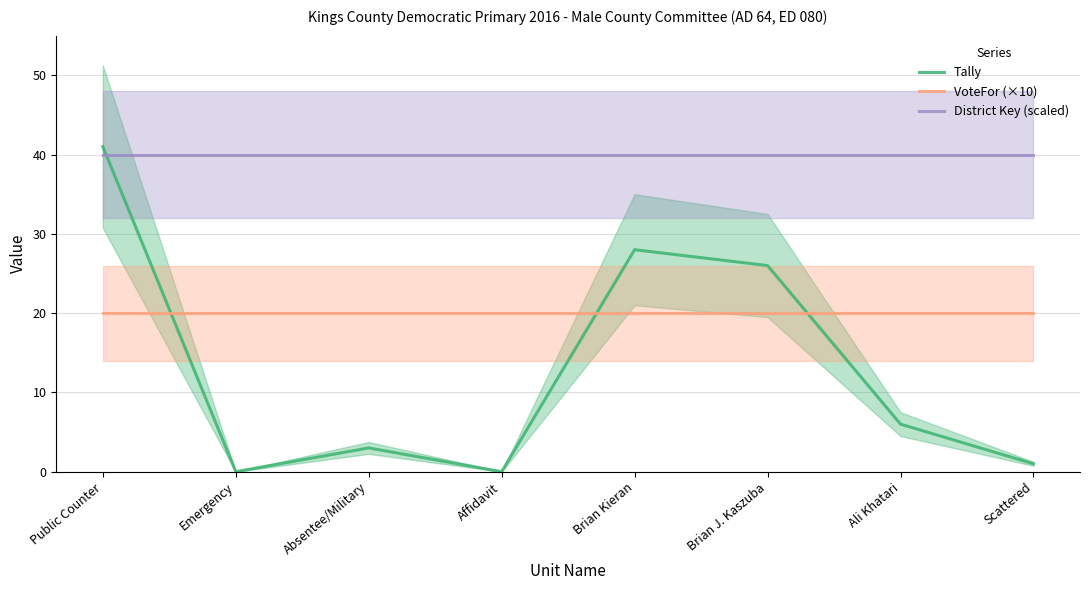

List the series in order of their peak value, lowest first.

VoteFor (×10), District Key (scaled), Tally